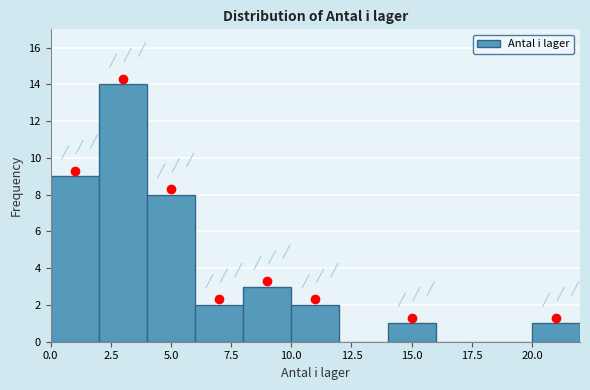

What is the height of the bar covering 0 to 2 on the x-axis? The values are not printed on the chart, so give them approximately, as read against the axis.

9